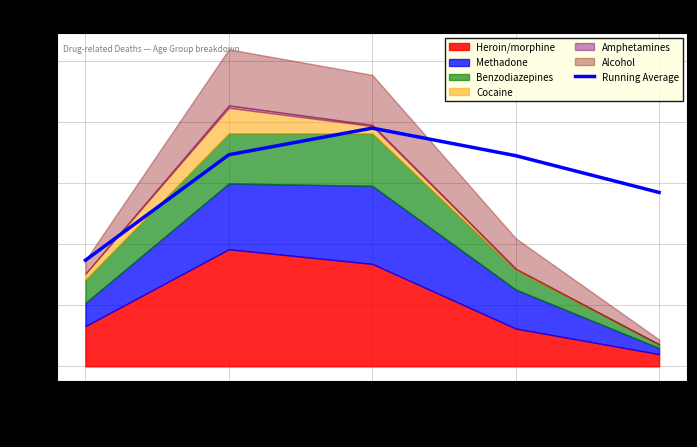

What is the sum of all values?

771.2